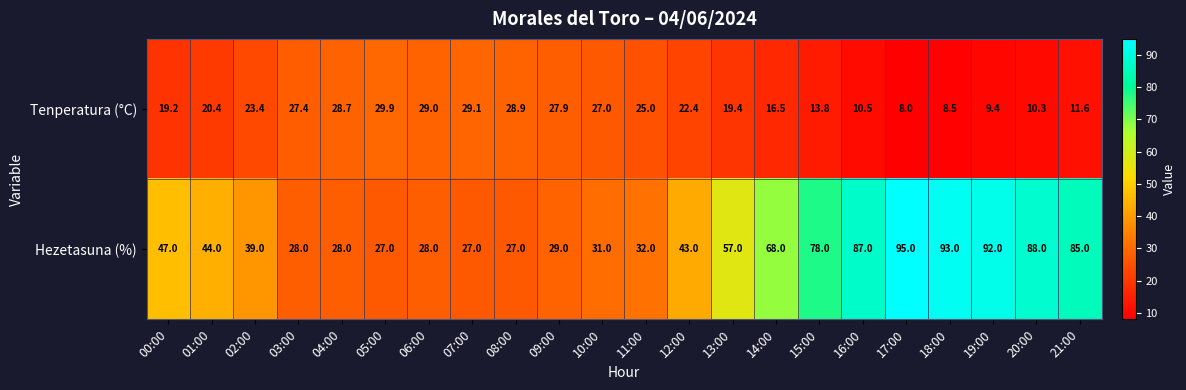

What is the spread (max minus min) of values at 14:00?

51.5